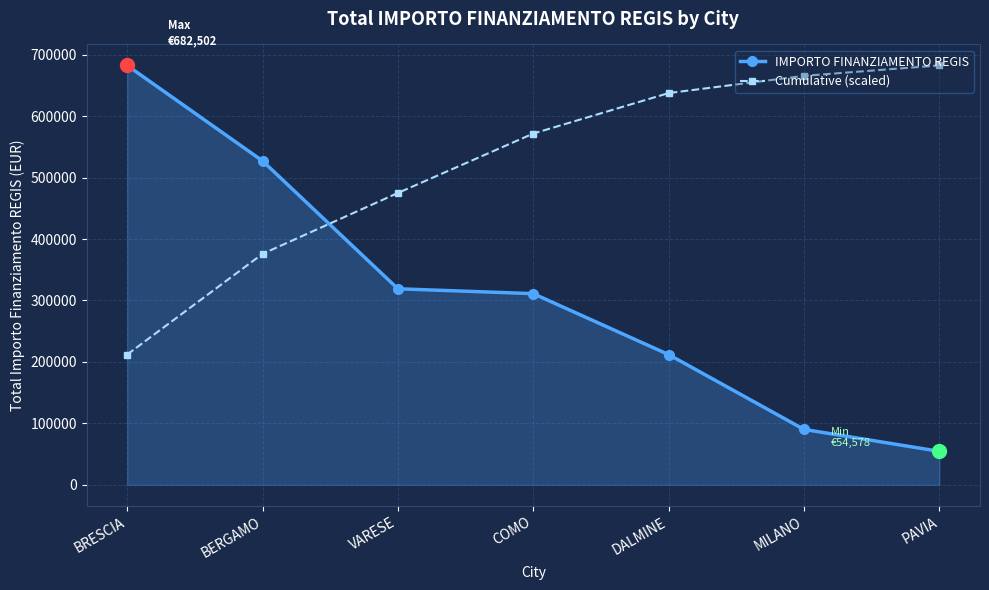

What are all the series names shown in the legend?

IMPORTO FINANZIAMENTO REGIS, Cumulative (scaled)